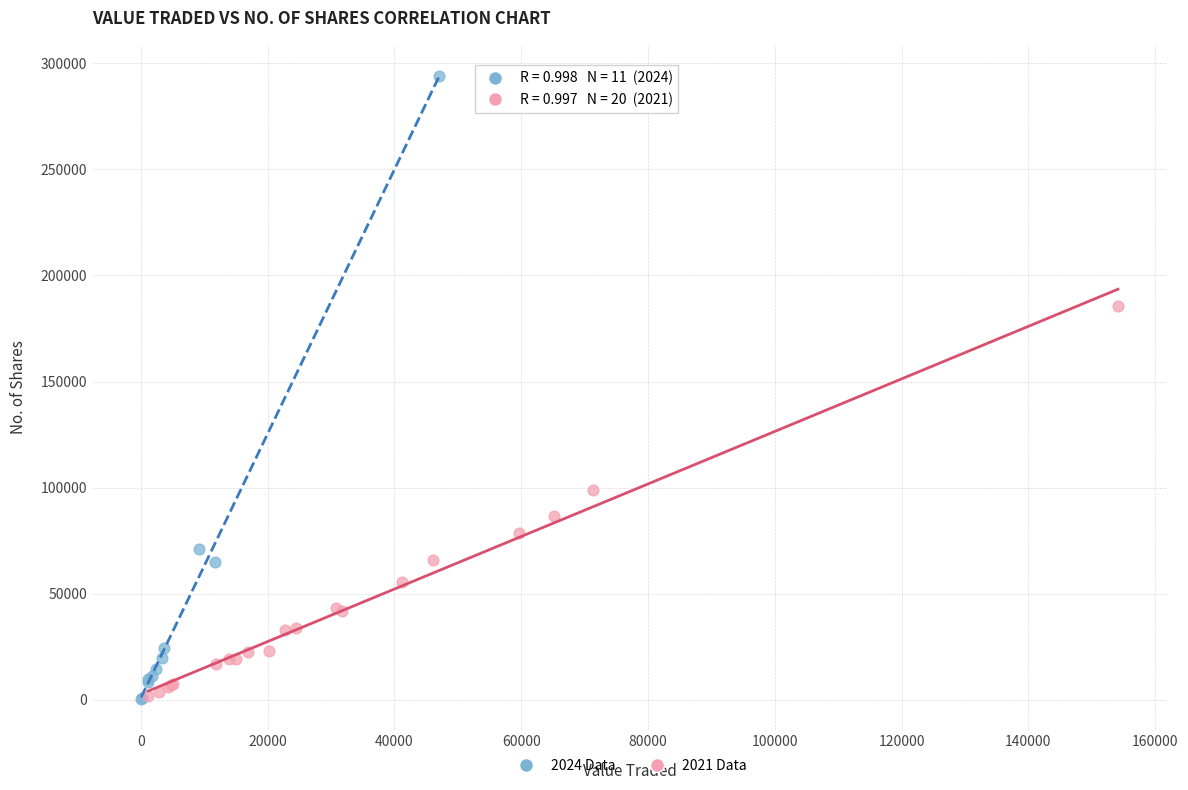

Which series reaches the maximum Y coordinate?

2024 Data